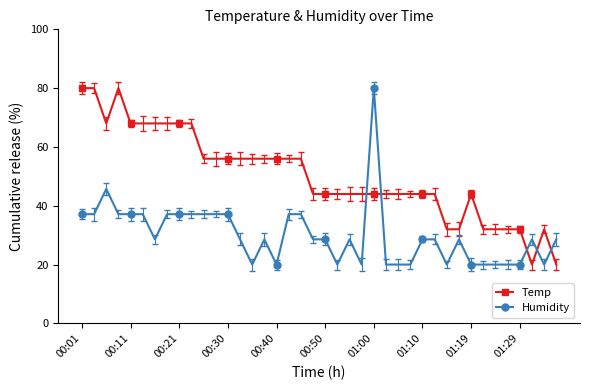

What is the minimum value for Temp?

20.0